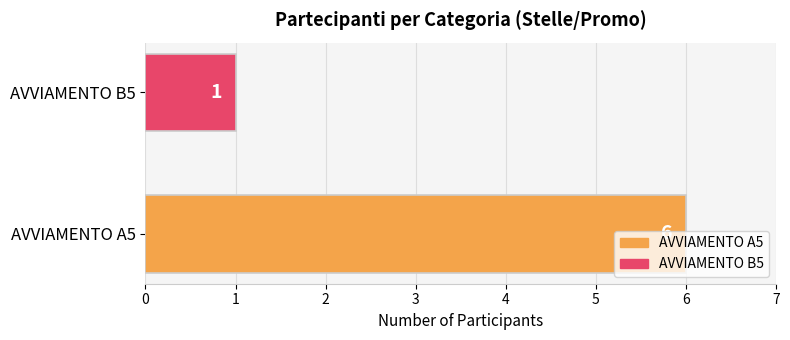

What is the sum of all values?

7